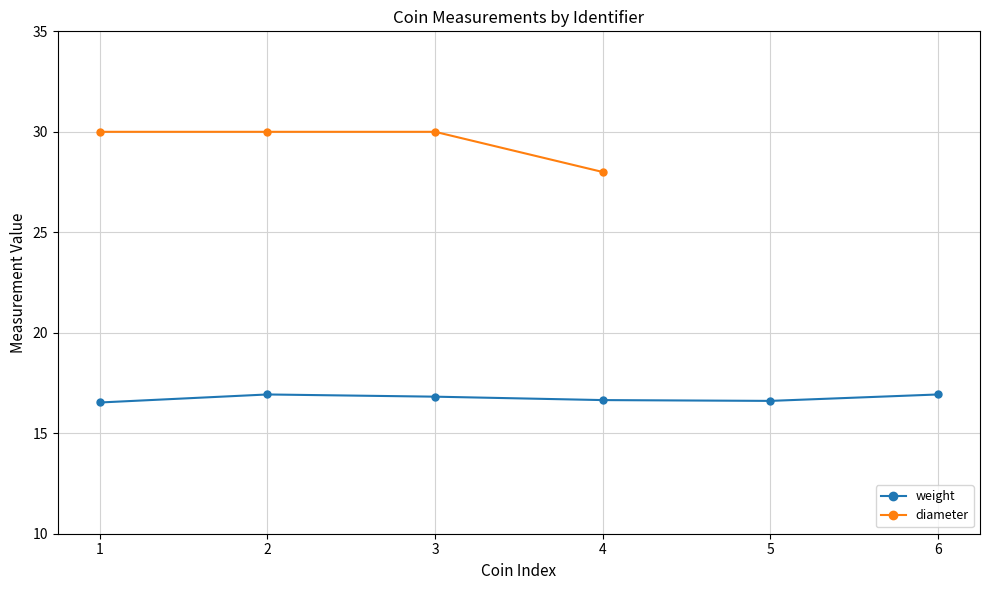

How many lines are shown in the chart?

2